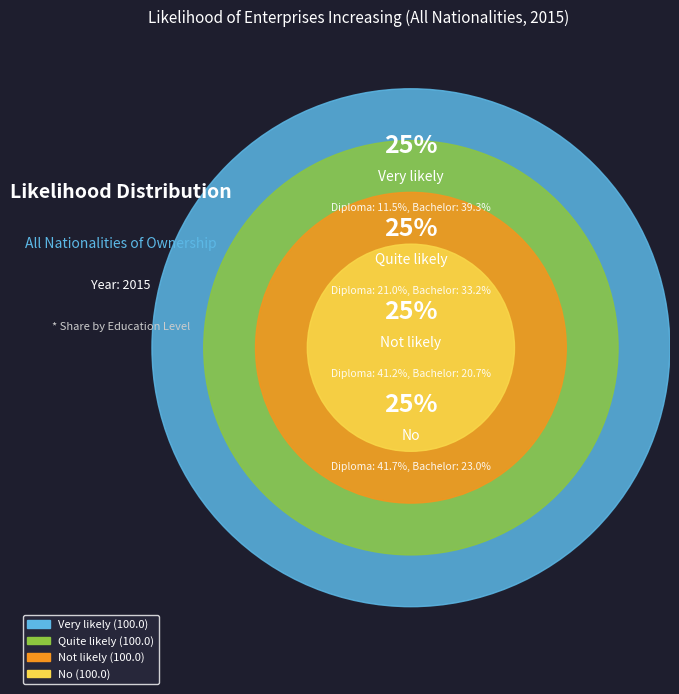

Rank the categories by No value from lowest to highest.

PhD, Bachelor, Masters Degree, Diploma